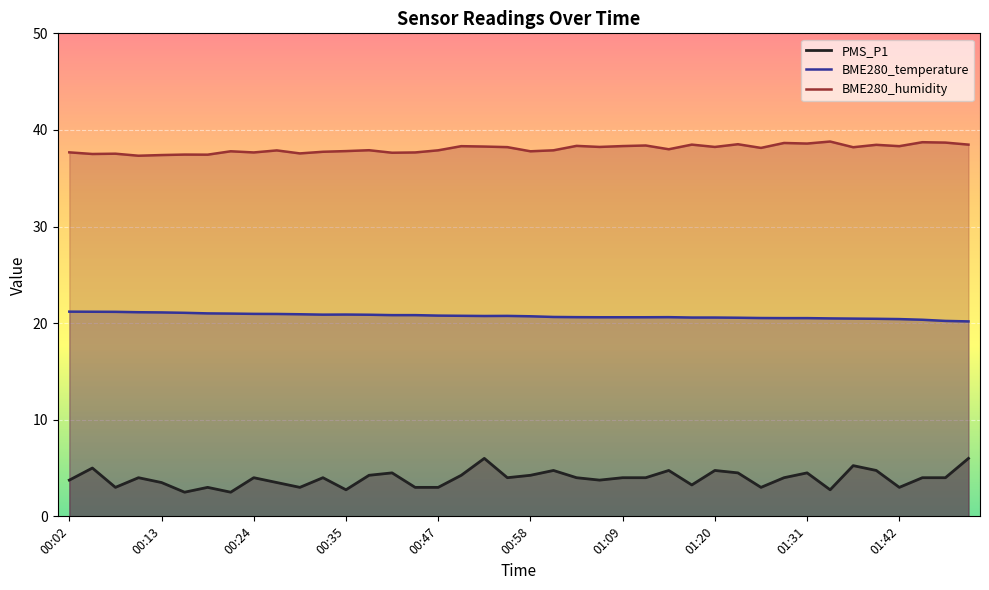

How many data points in BME280_humidity are less than 38?

19